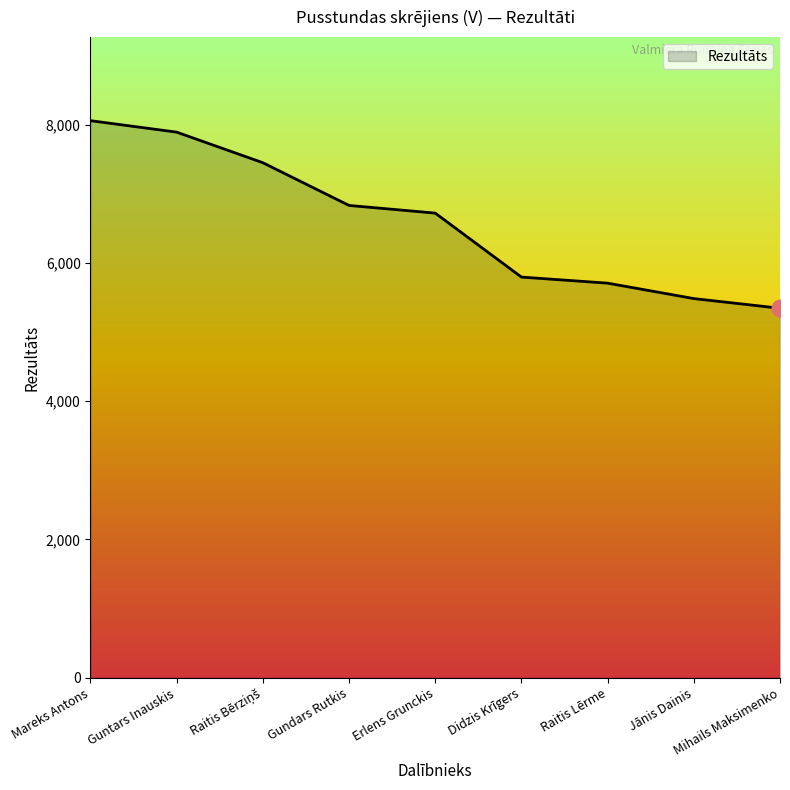

What is the difference between the maximum and minimum values?

2713